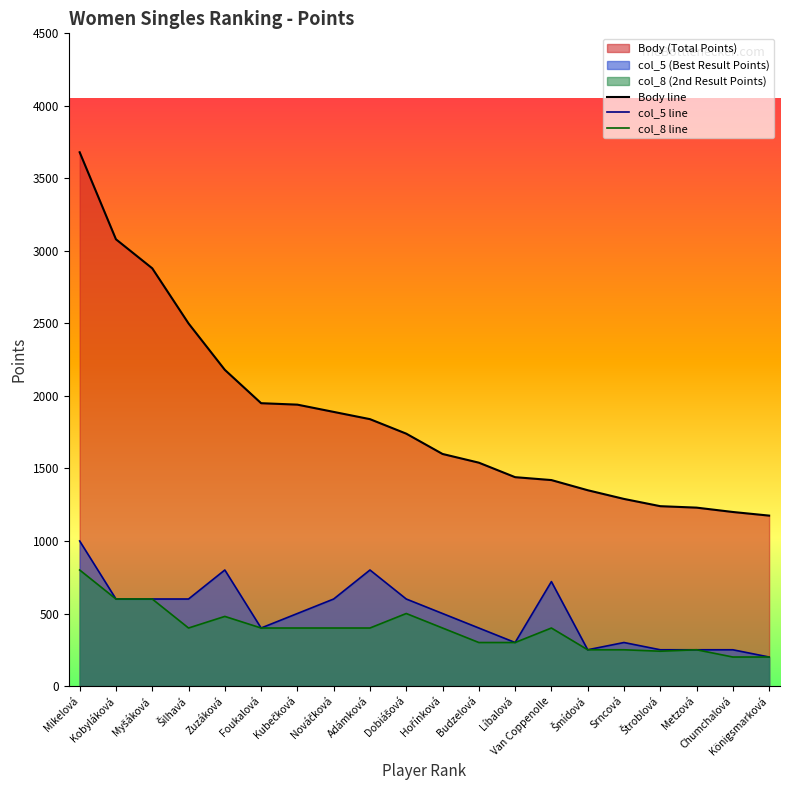

True or false: Body has a value of 3080 at Kobyláková.

True